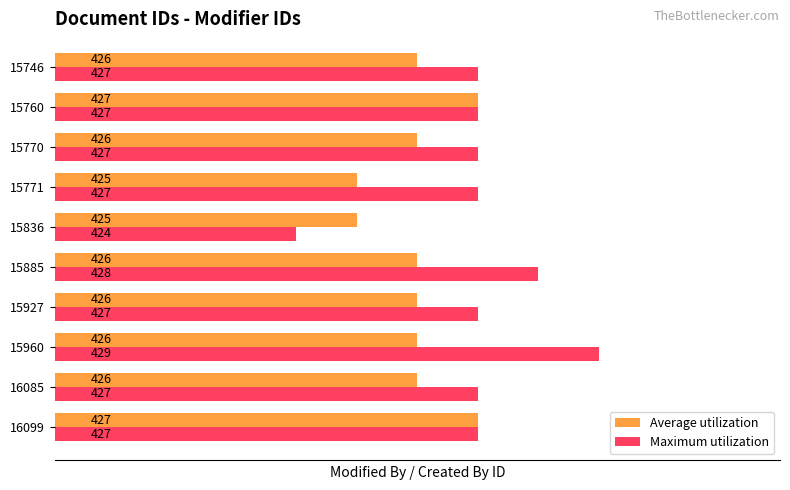

Which category has the highest value in the Maximum utilization series?

15960